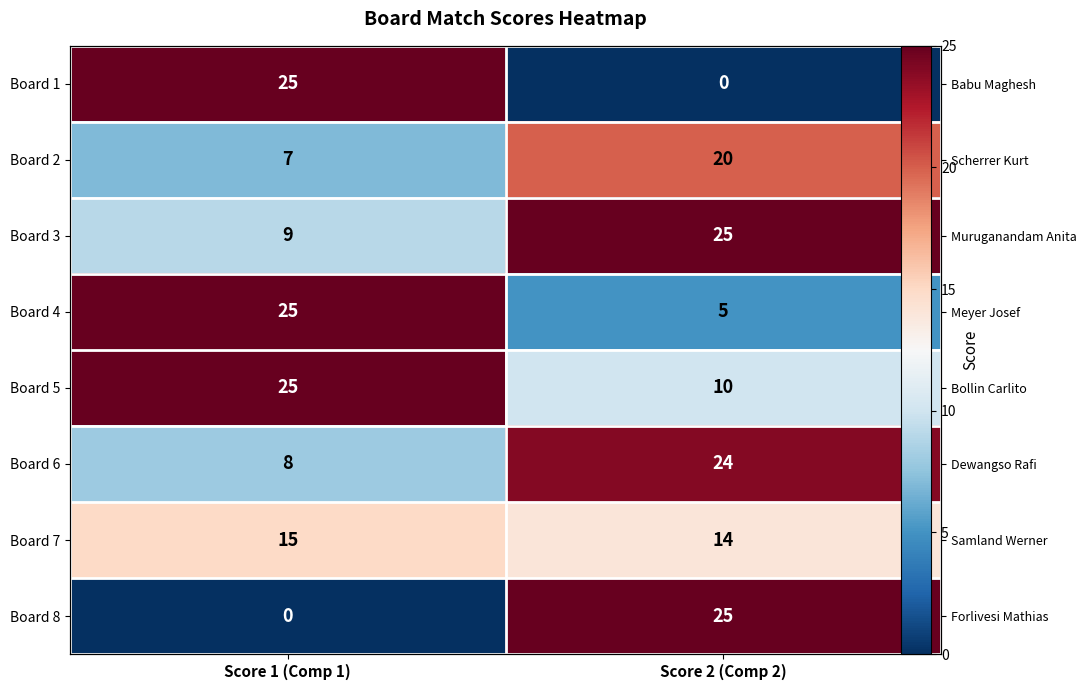

Rank the categories by Board 8 value from highest to lowest.

Score 2 (Comp 2), Score 1 (Comp 1)